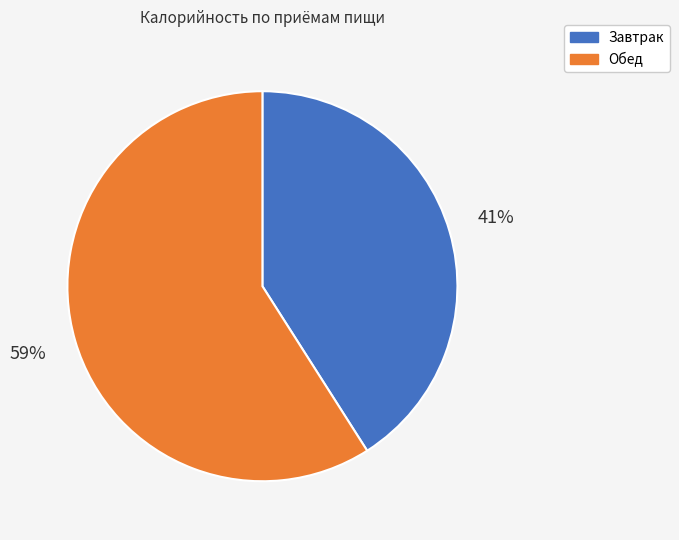

Is it true that Обед is 59% of the pie?

True